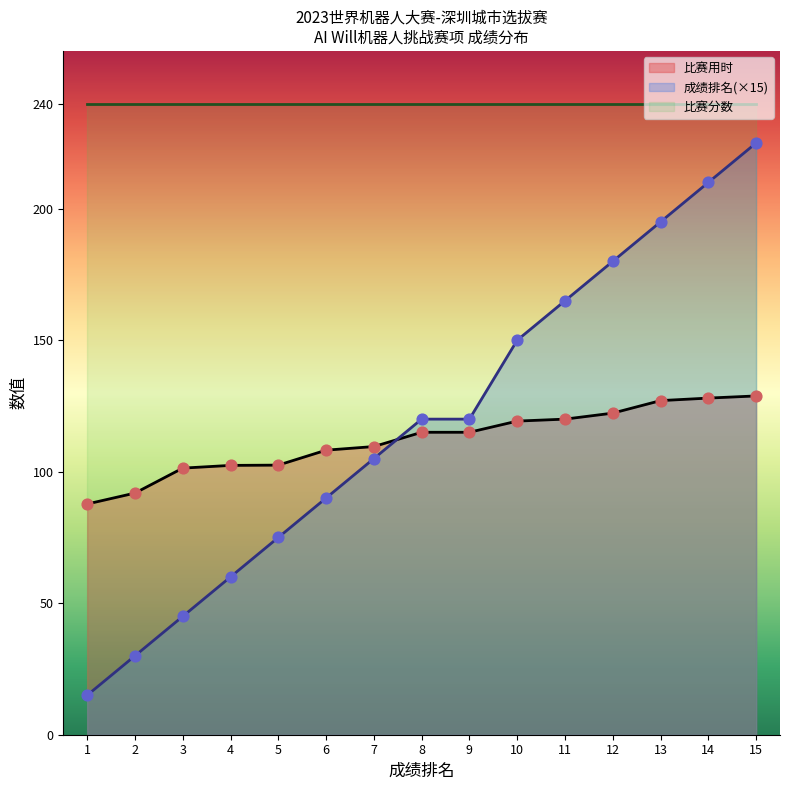

Is the value of 成绩排名 at 9 greater than the value of 比赛用时 at 2?

Yes